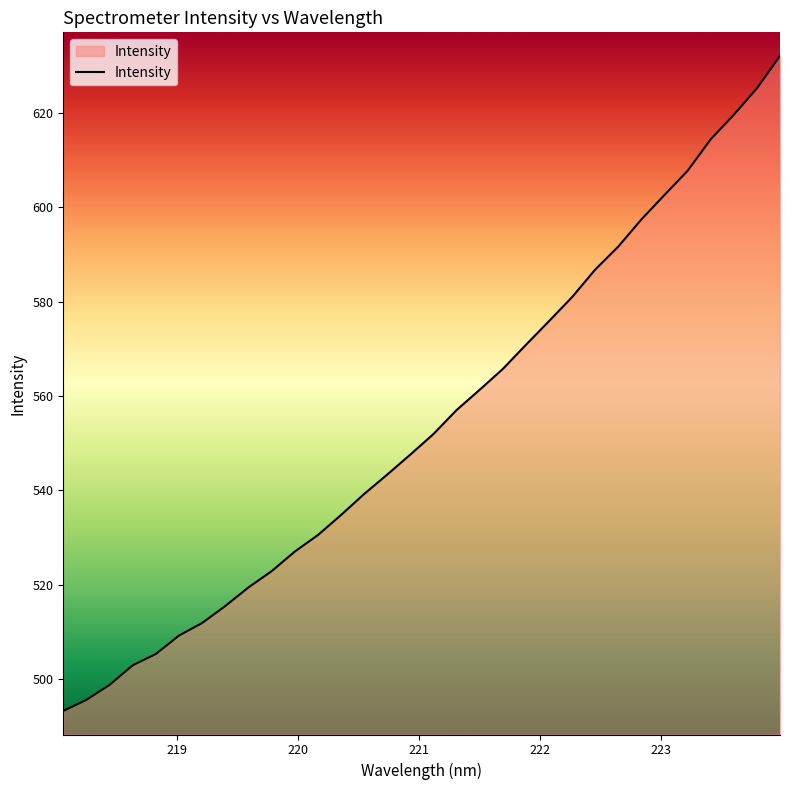

Does the chart display data point markers on the line(s)?

No